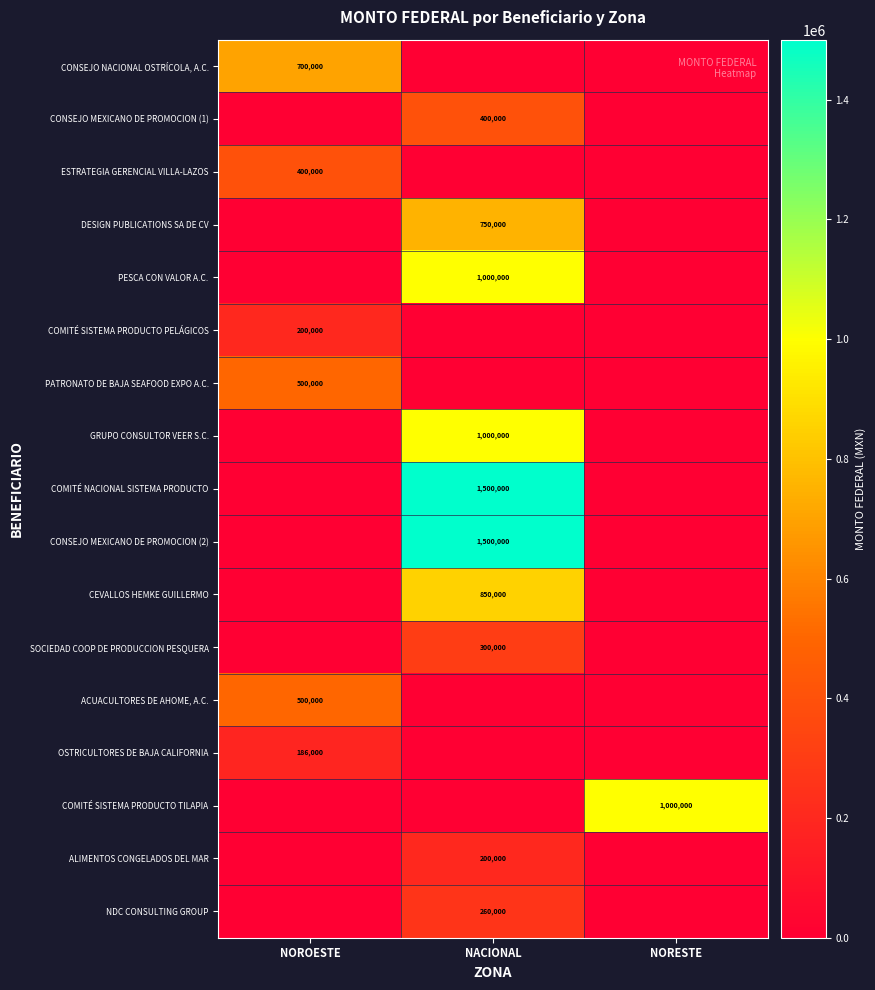

How many data points does each series have?

3